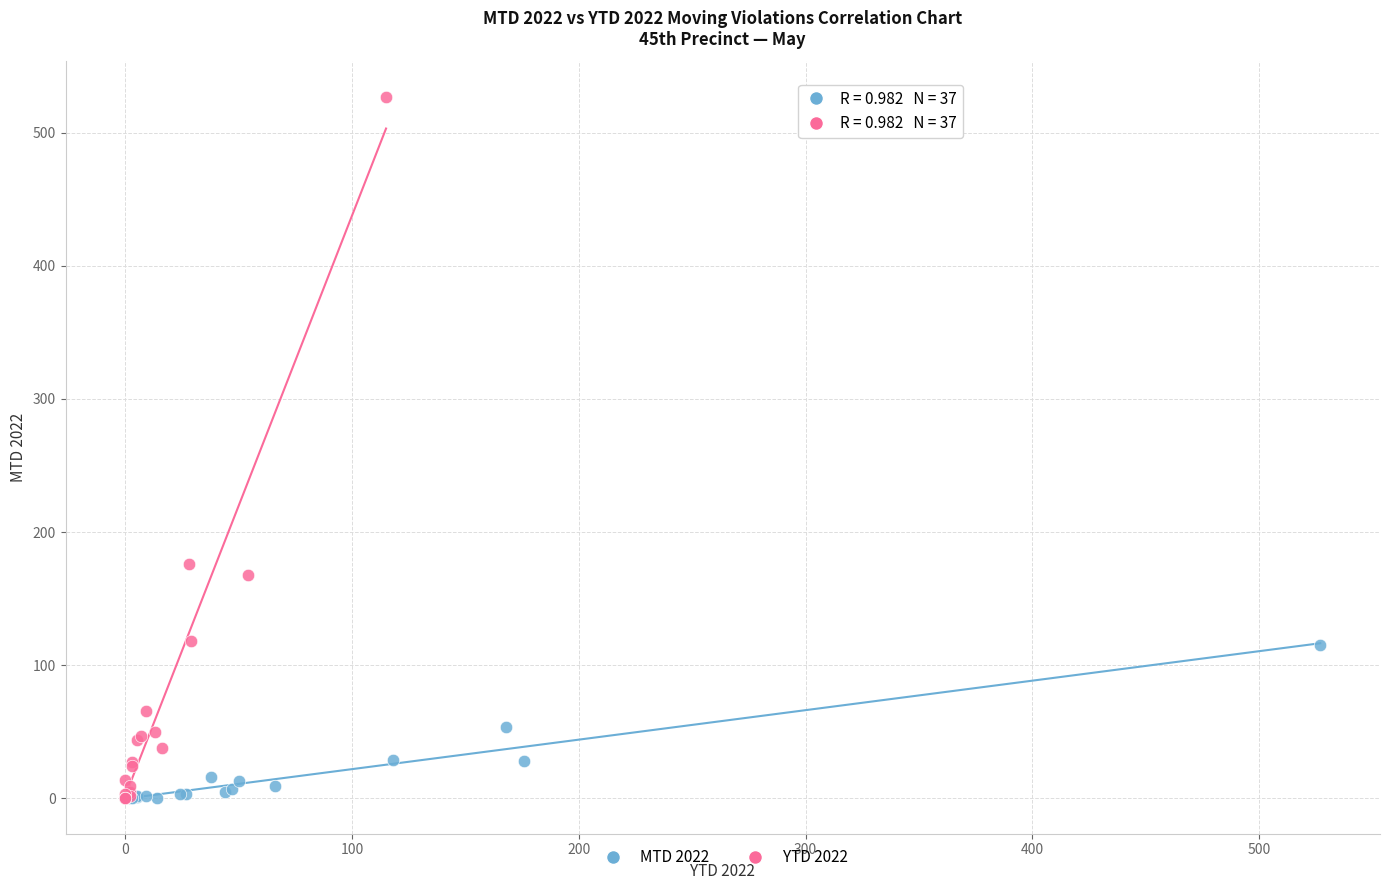

Which series has the widest spread of Y values?

YTD 2022